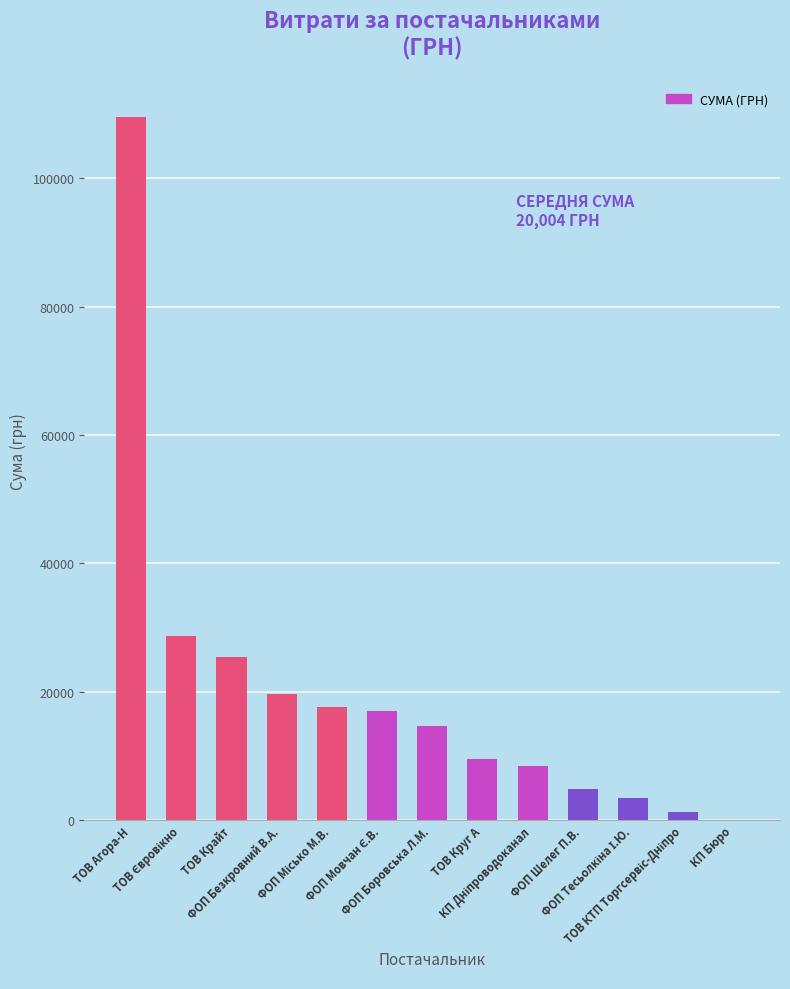

What is the maximum value shown in the chart?

109549.8